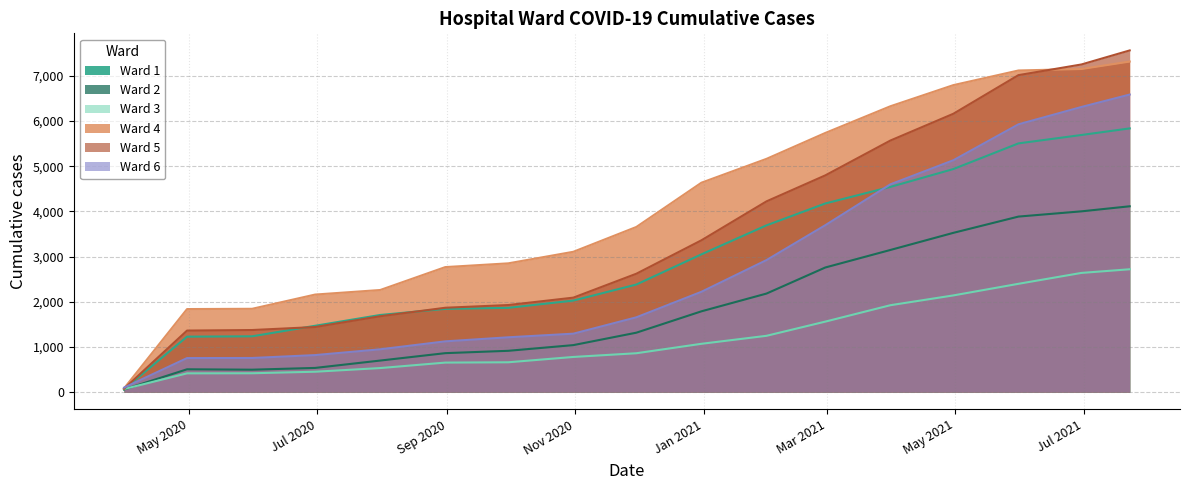

Which series changed the most between 2020-11-30 and 2021-01-31?

Ward 5